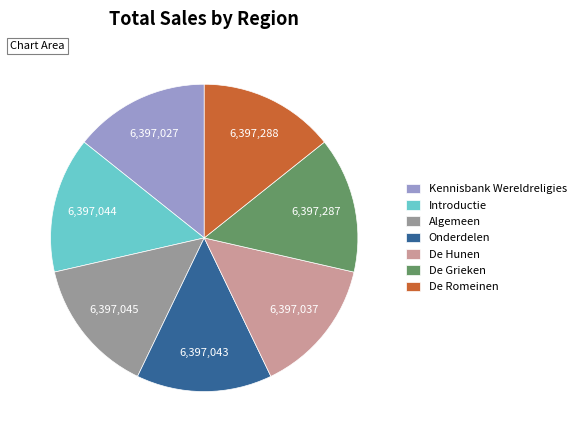

Does any single category account for the majority?

No